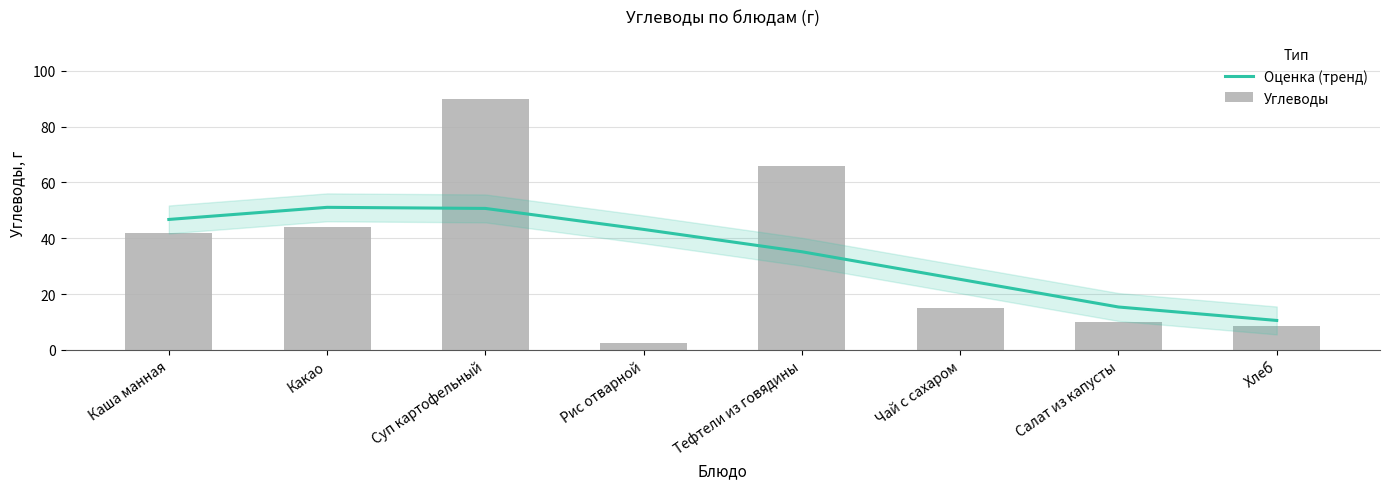

Which series has the largest total across all categories?

Оценка (тренд)